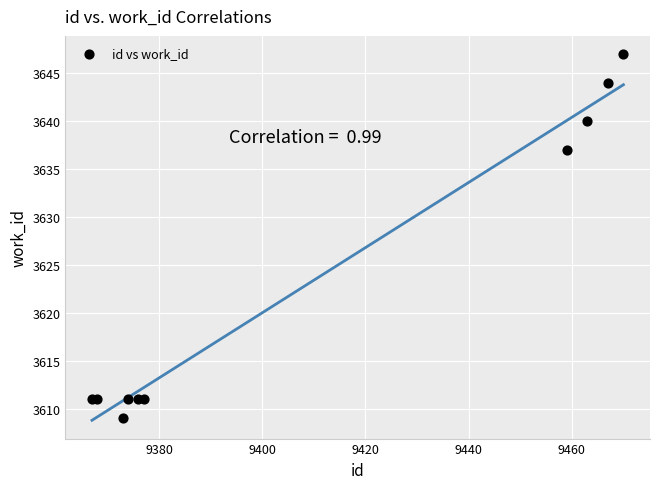

What Y value in the scatter plot is closest to 3628?

3637